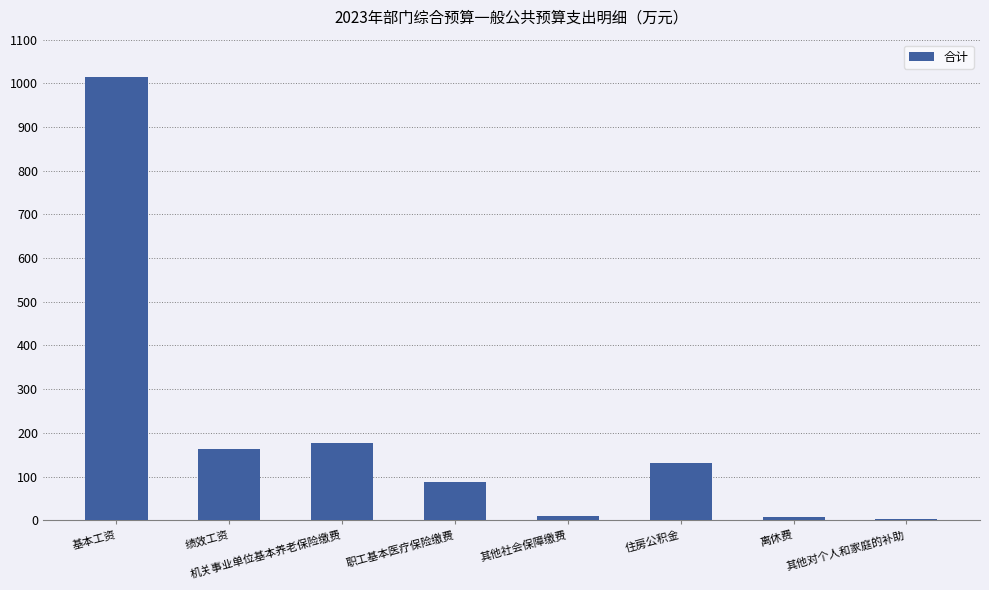

What is the maximum value shown in the chart?

1014.5